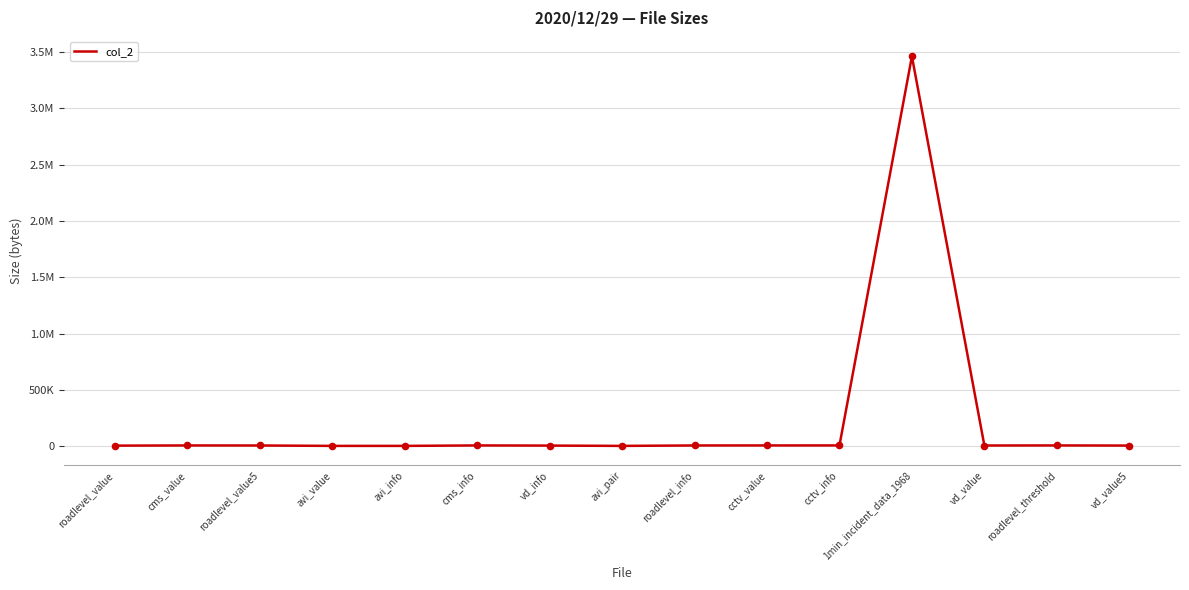

What is the change in value from roadlevel_value to cms_value?

+1625